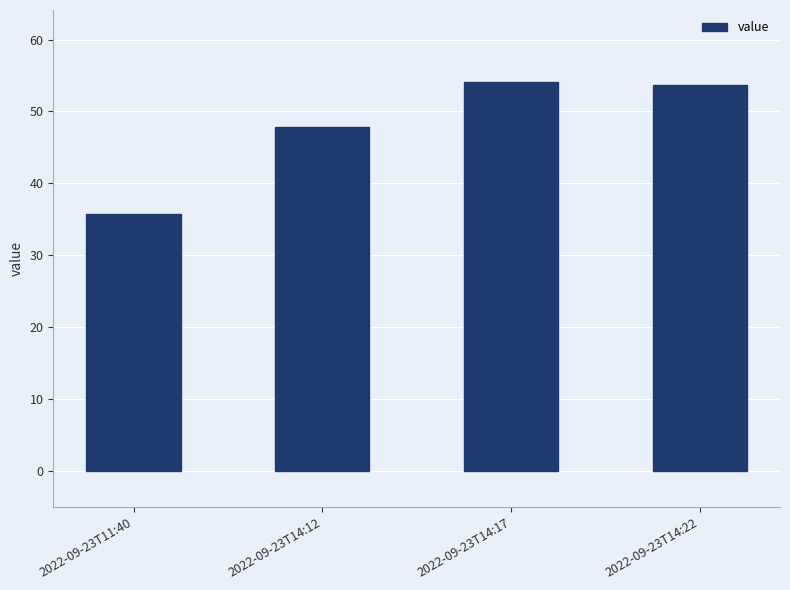

What is the difference between the maximum and second lowest values?

6.3